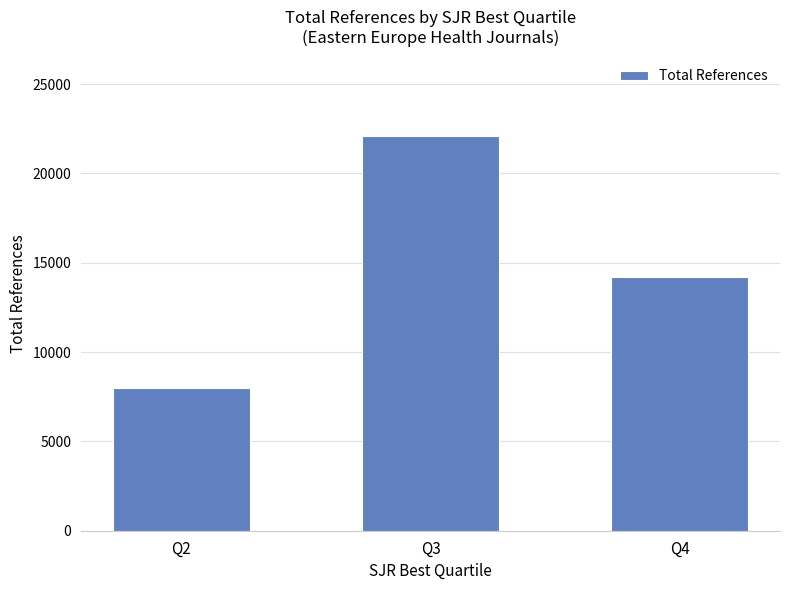

What value does the data have at Q4?

14187